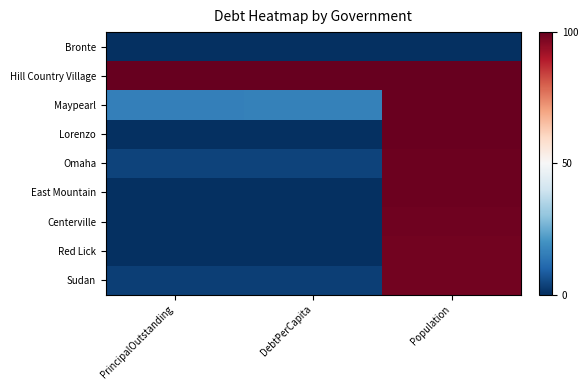

What is the difference between the highest and lowest values at Population?

100.0